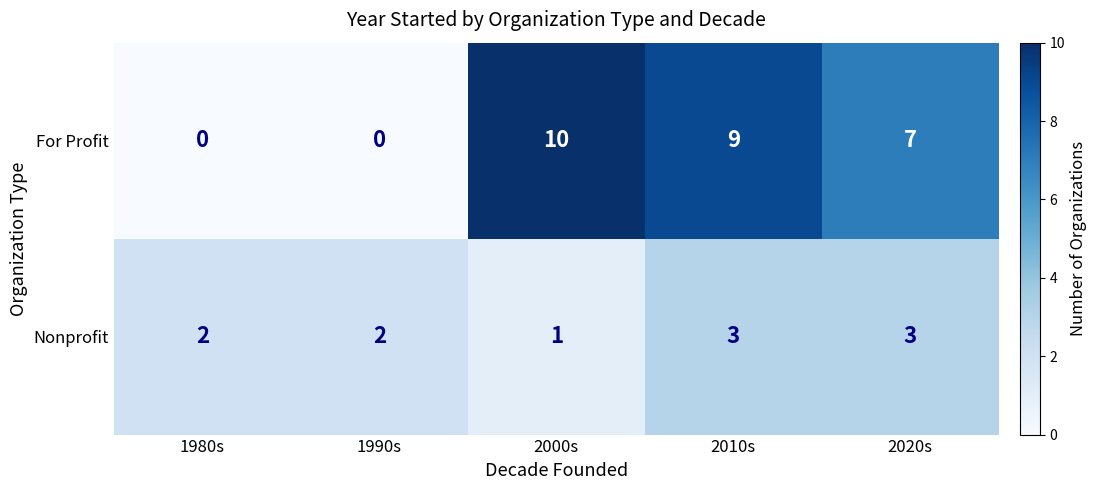

Is it true that Nonprofit equals 3 at 1980s?

False